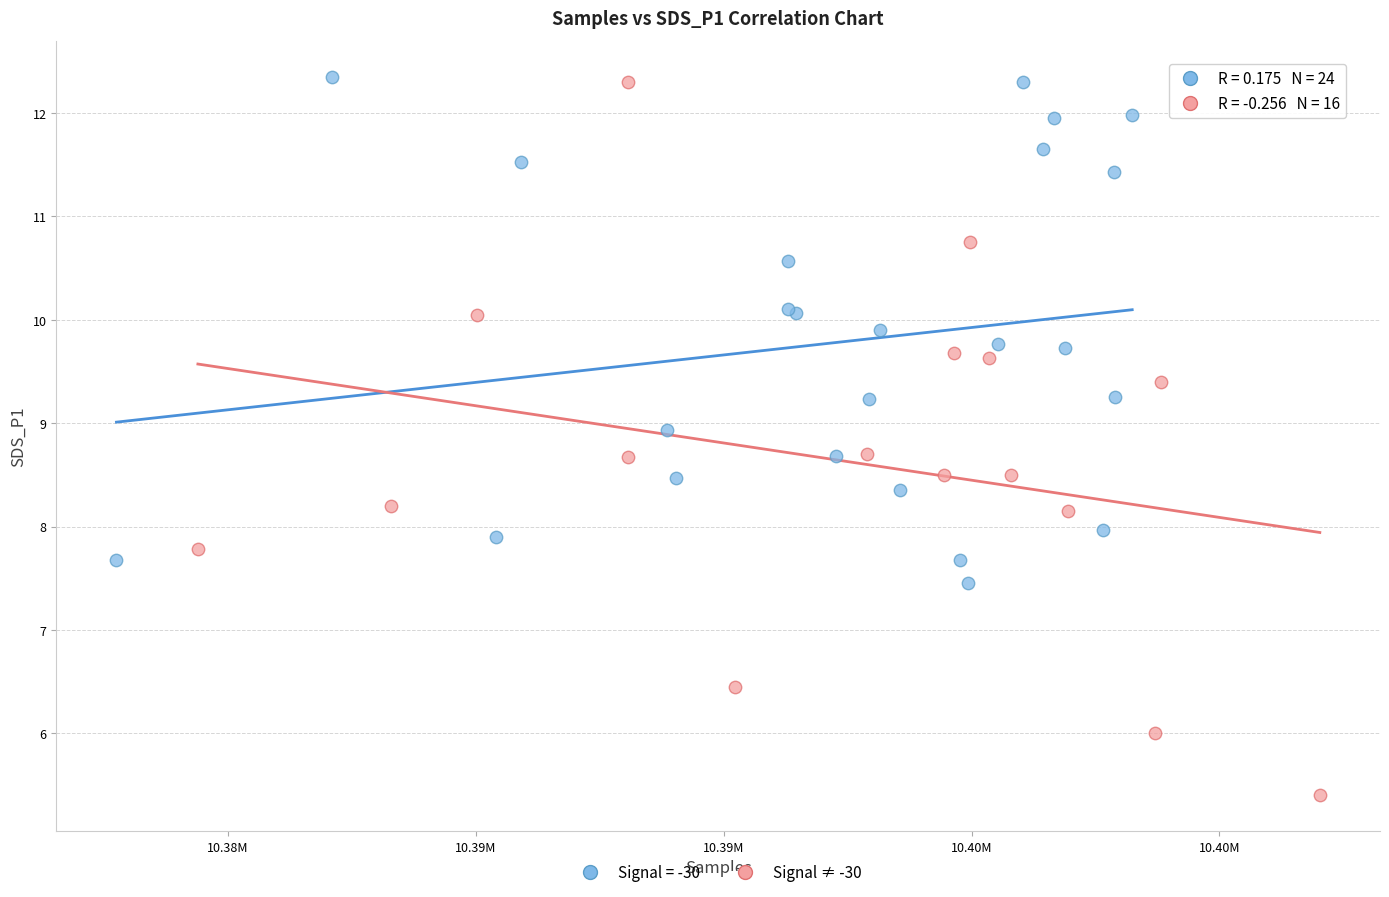

Which series has the widest spread of Y values?

Signal ≠ -30